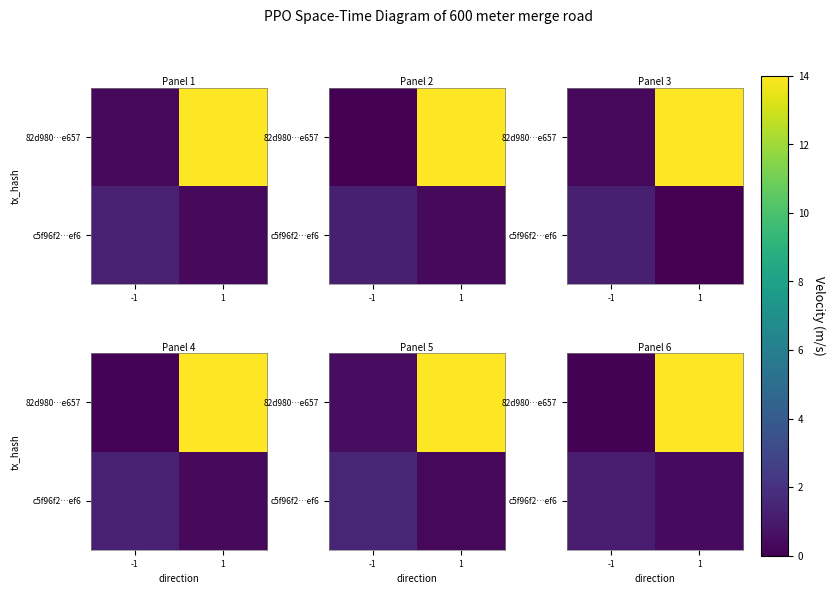

What is the spread (max minus min) of values at 1?

14.0